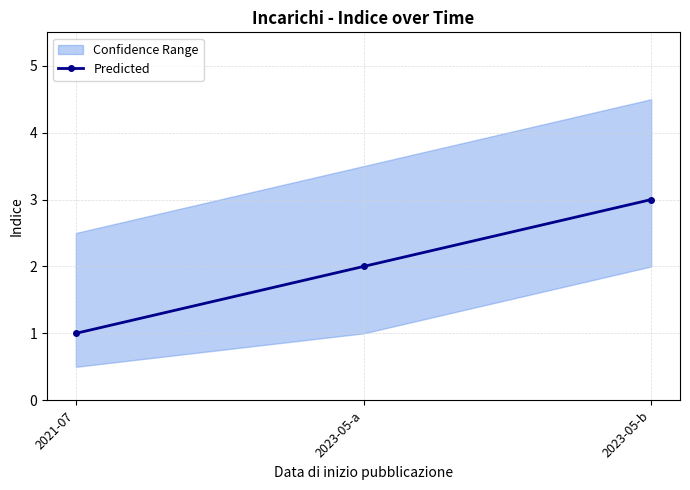

What position from the left is 2021-07?

1